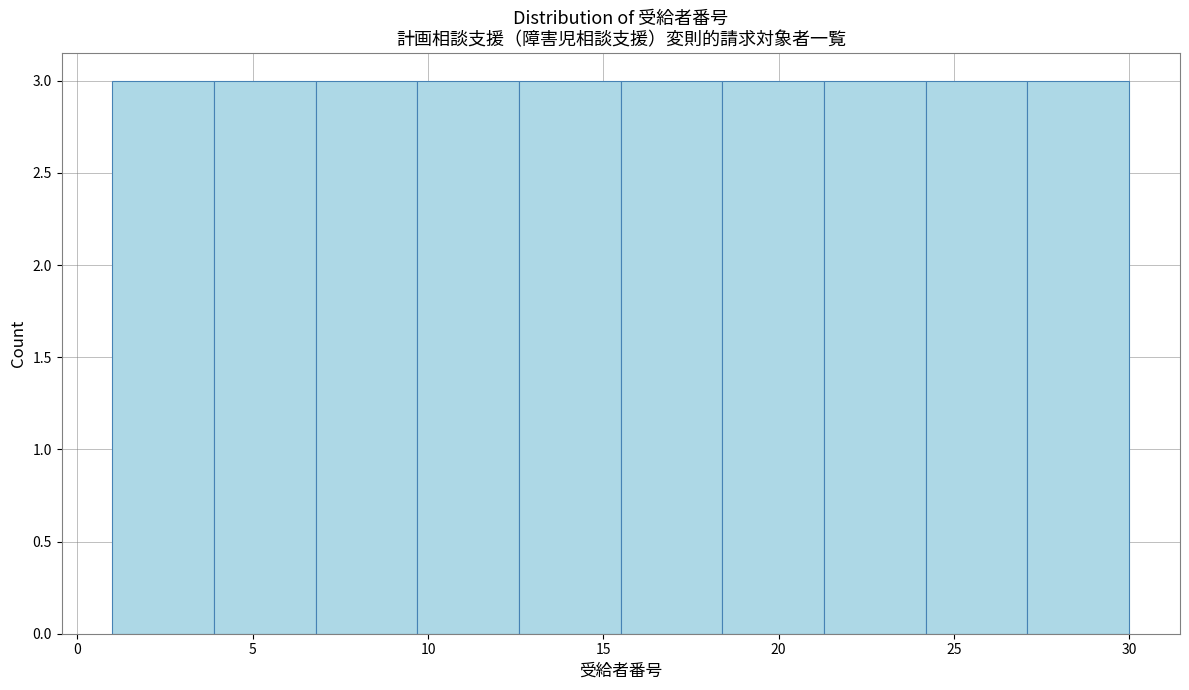

What is the height of the bar covering 27.1 to 30.0 on the x-axis? Neither the bar edges nor the heights are printed on the chart, so give them approximately, as read against the axes.

3